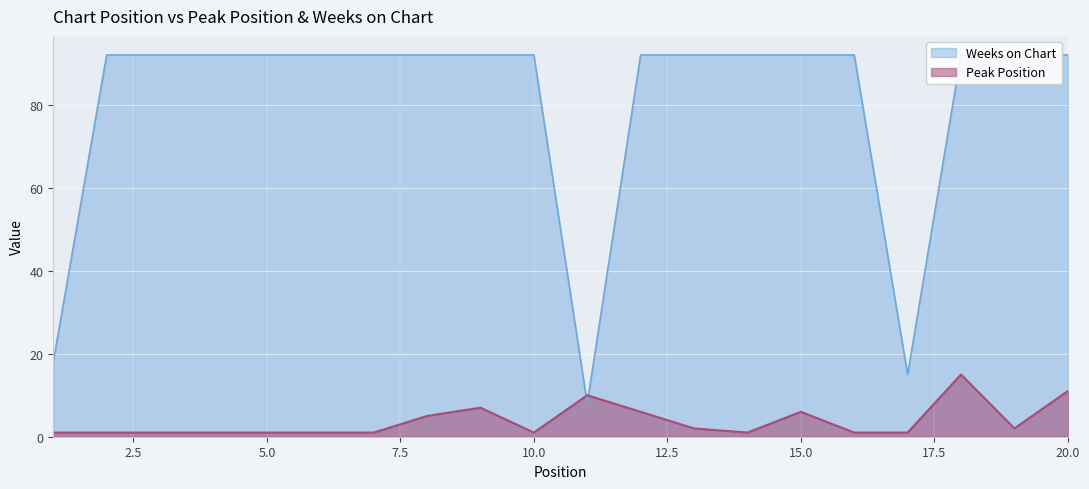

At which label does Peak Position reach its peak?

18